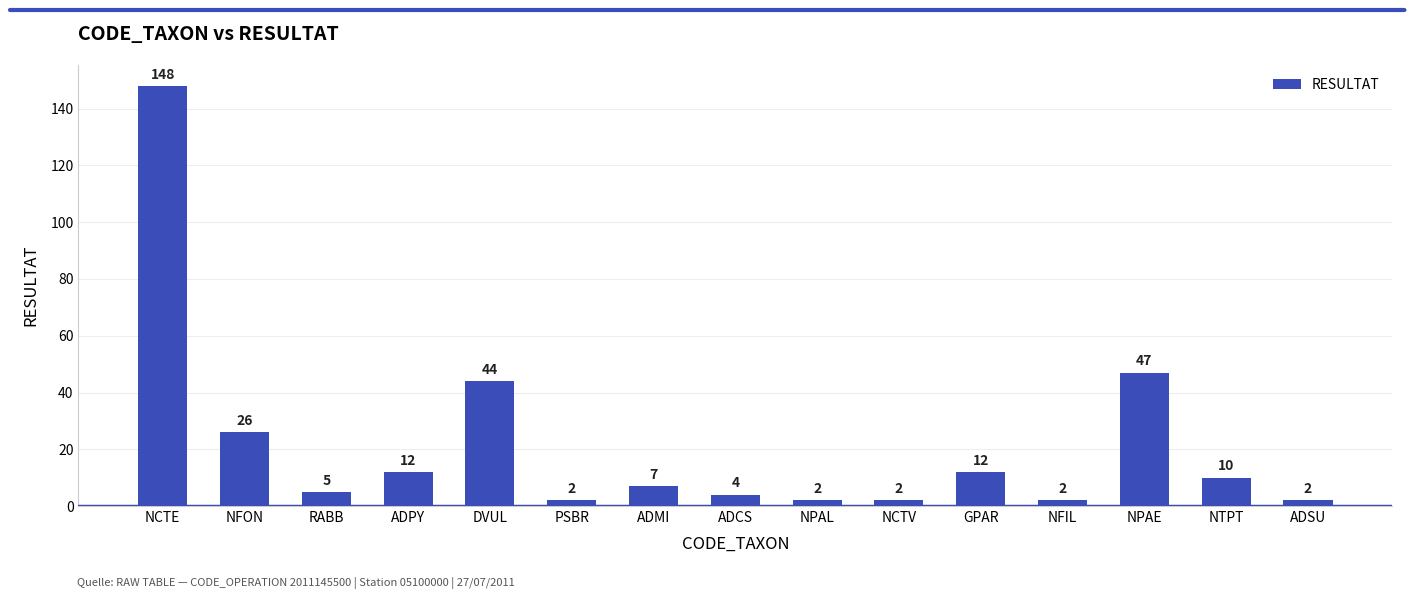

Approximately how many times larger is the value at NCTE compared to ADMI?

21.1